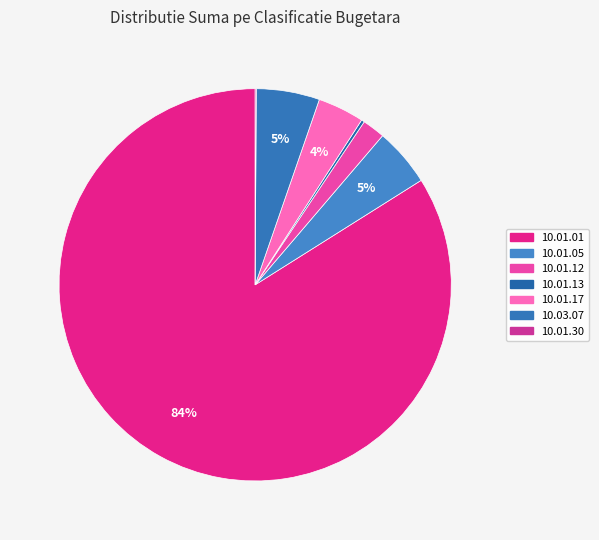

To the nearest percent, what is the difference between the largest and smallest slice percentages?

84%